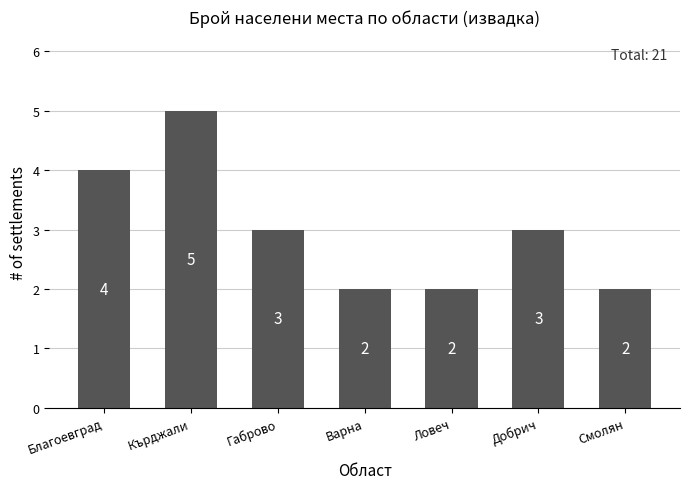

Count the number of data series in this chart.

1